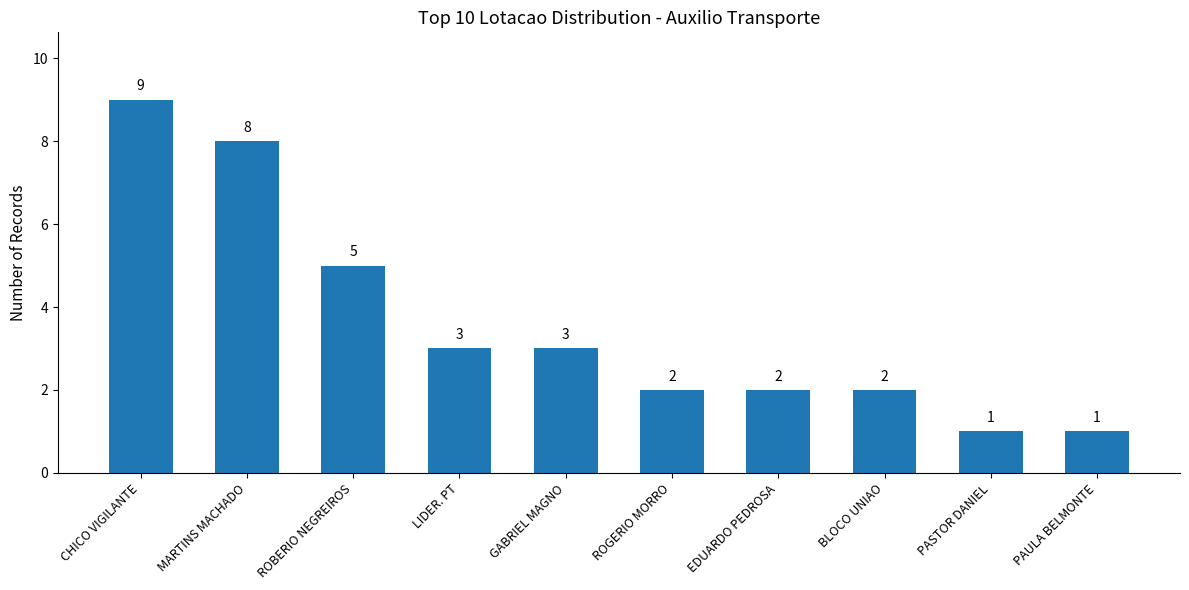

What is the difference between the second highest and second lowest values?

7